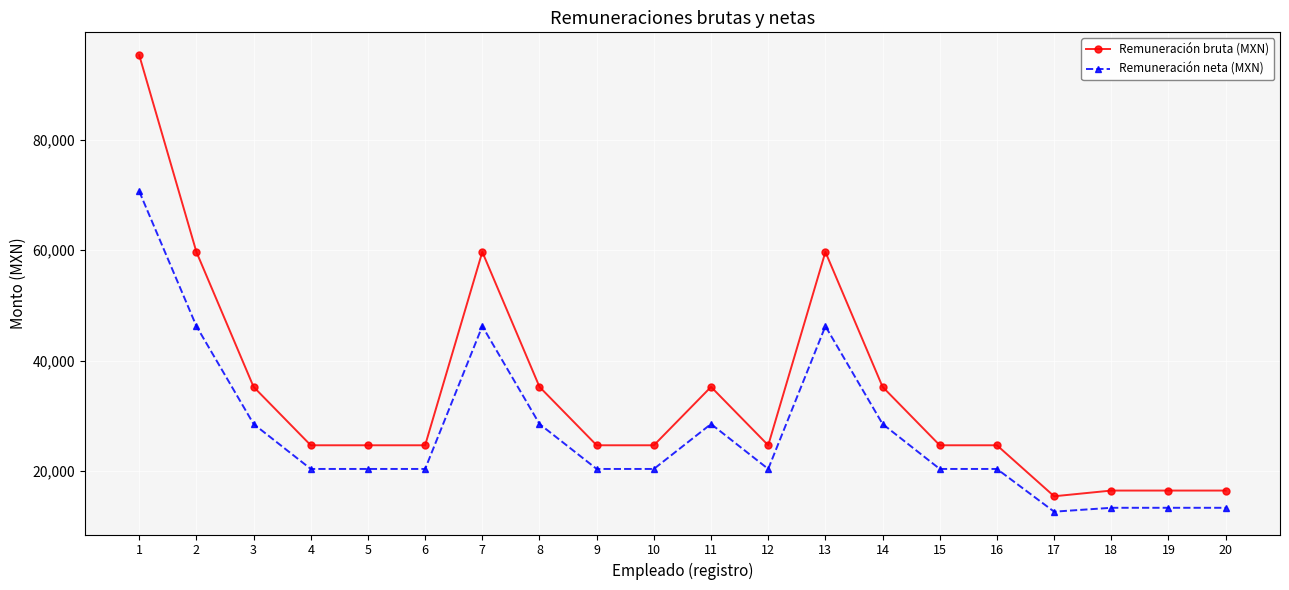

Which series has the widest spread of values?

Remuneración bruta (MXN)